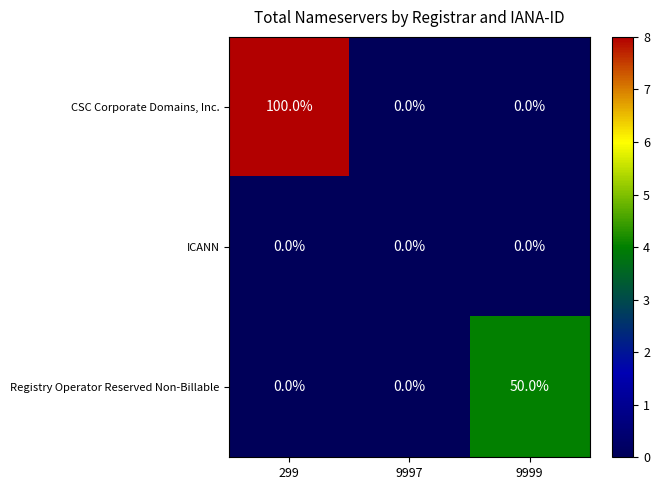

At how many categories does at least one series exceed 3?

2